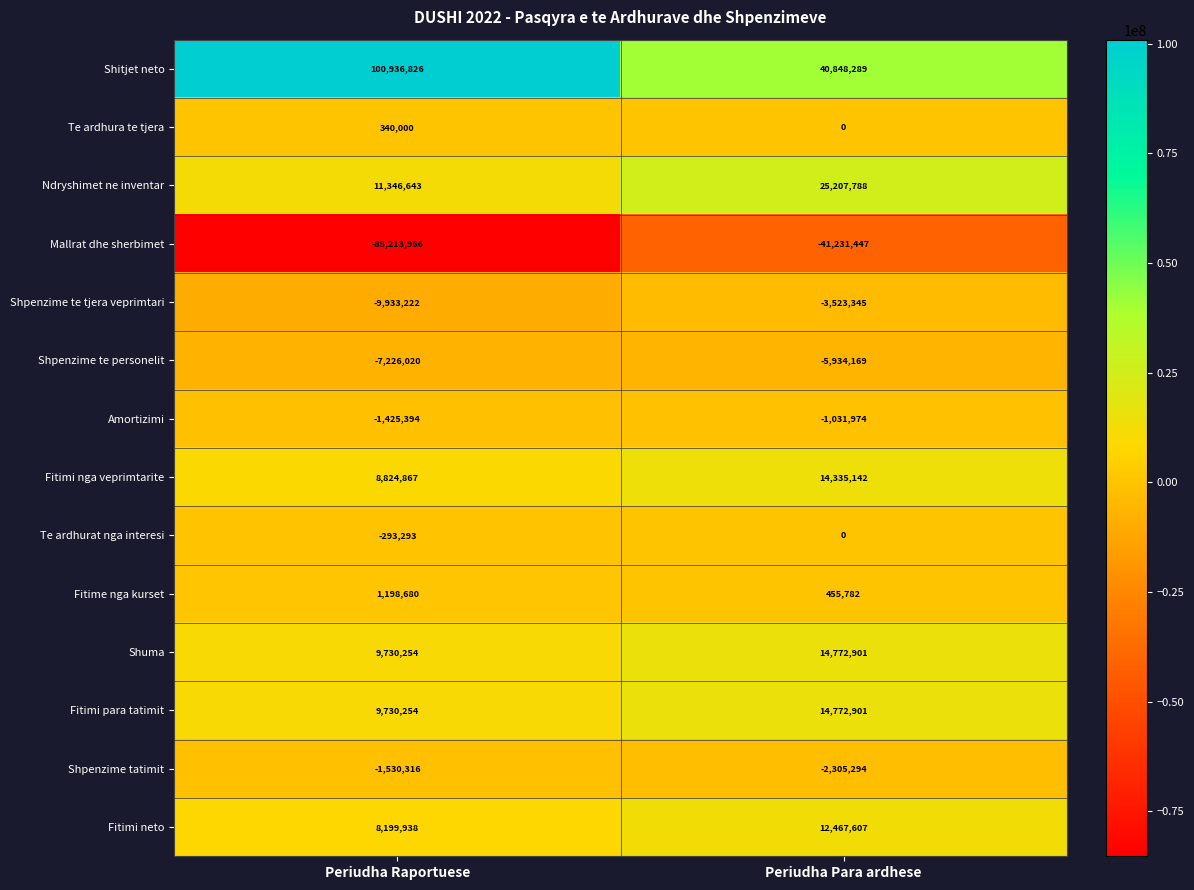

Count the number of data series in this chart.

14